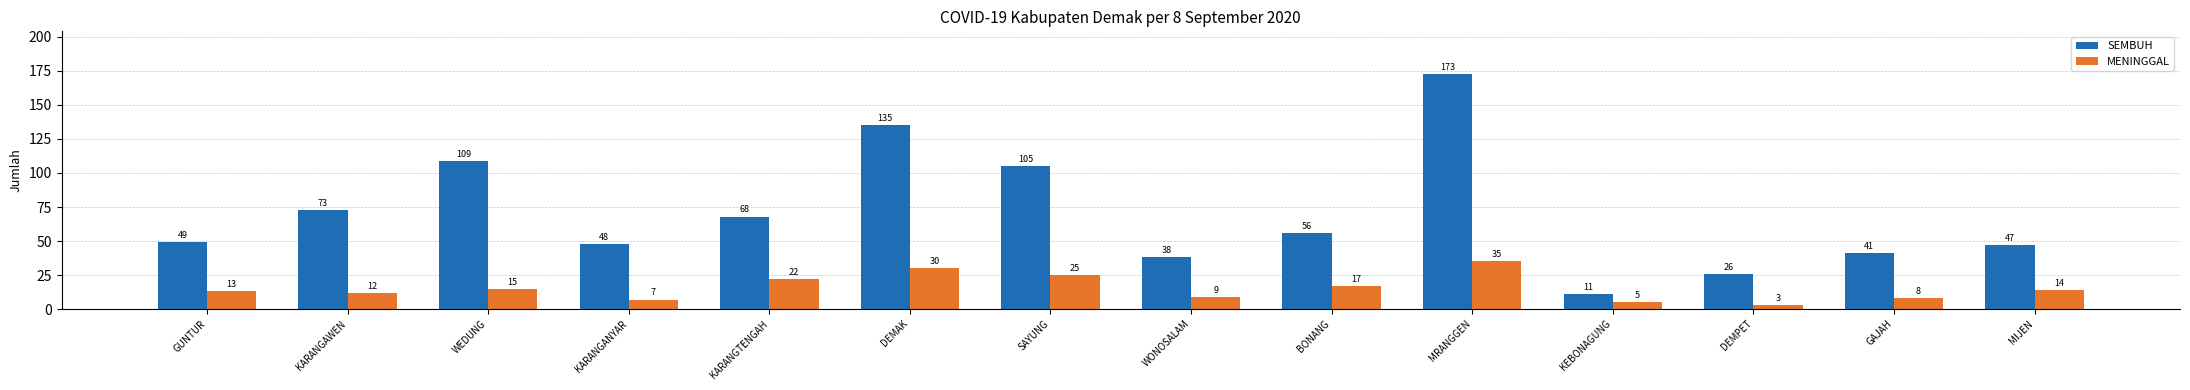

Rank the series at WONOSALAM from highest to lowest value.

SEMBUH, MENINGGAL